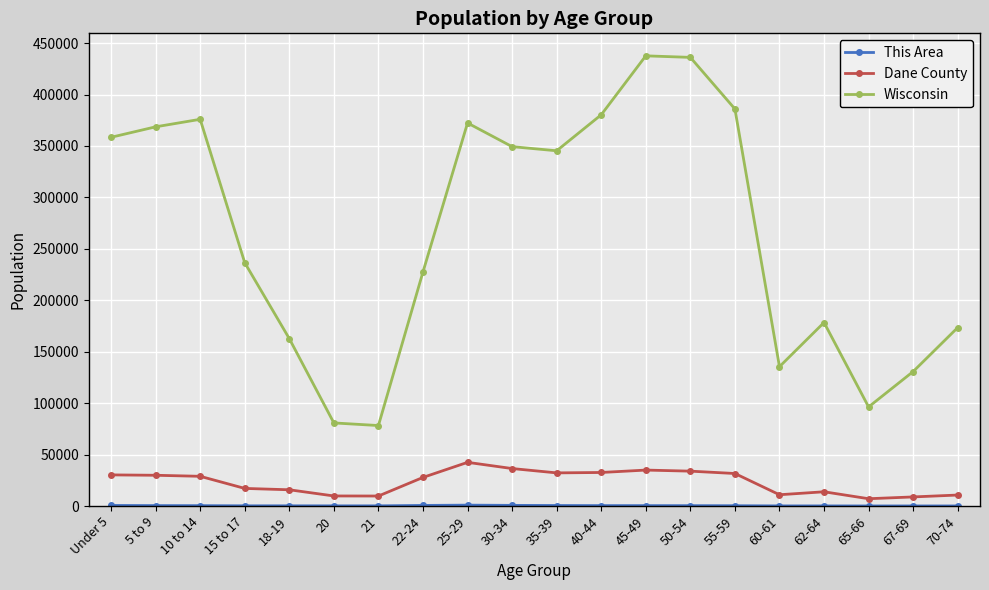

Between Under 5 and 70-74, which series saw the biggest shift?

Wisconsin